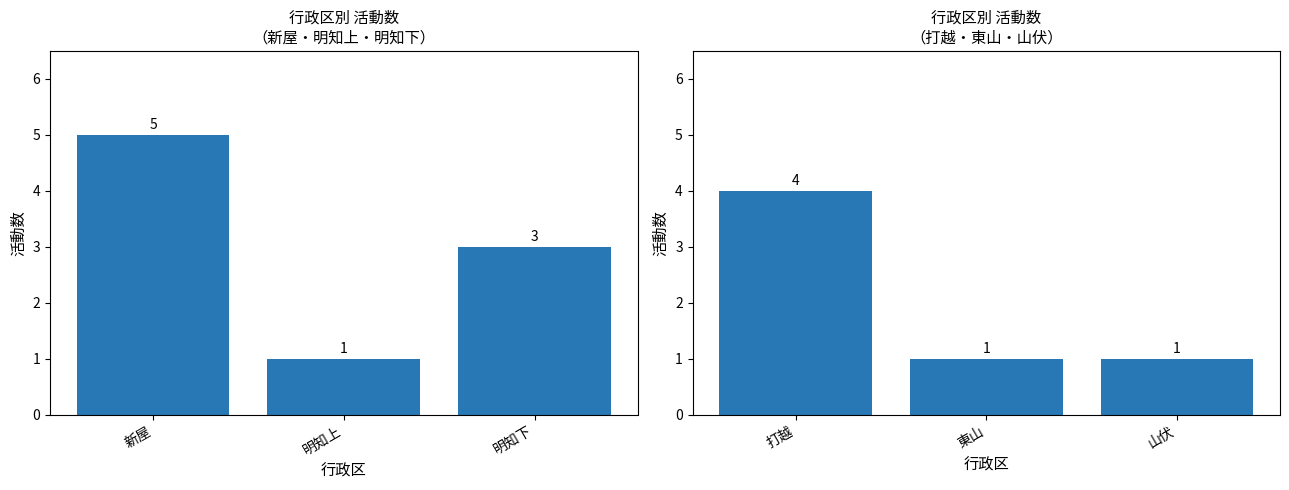

At which category does the chart reach its minimum across all series?

明知上